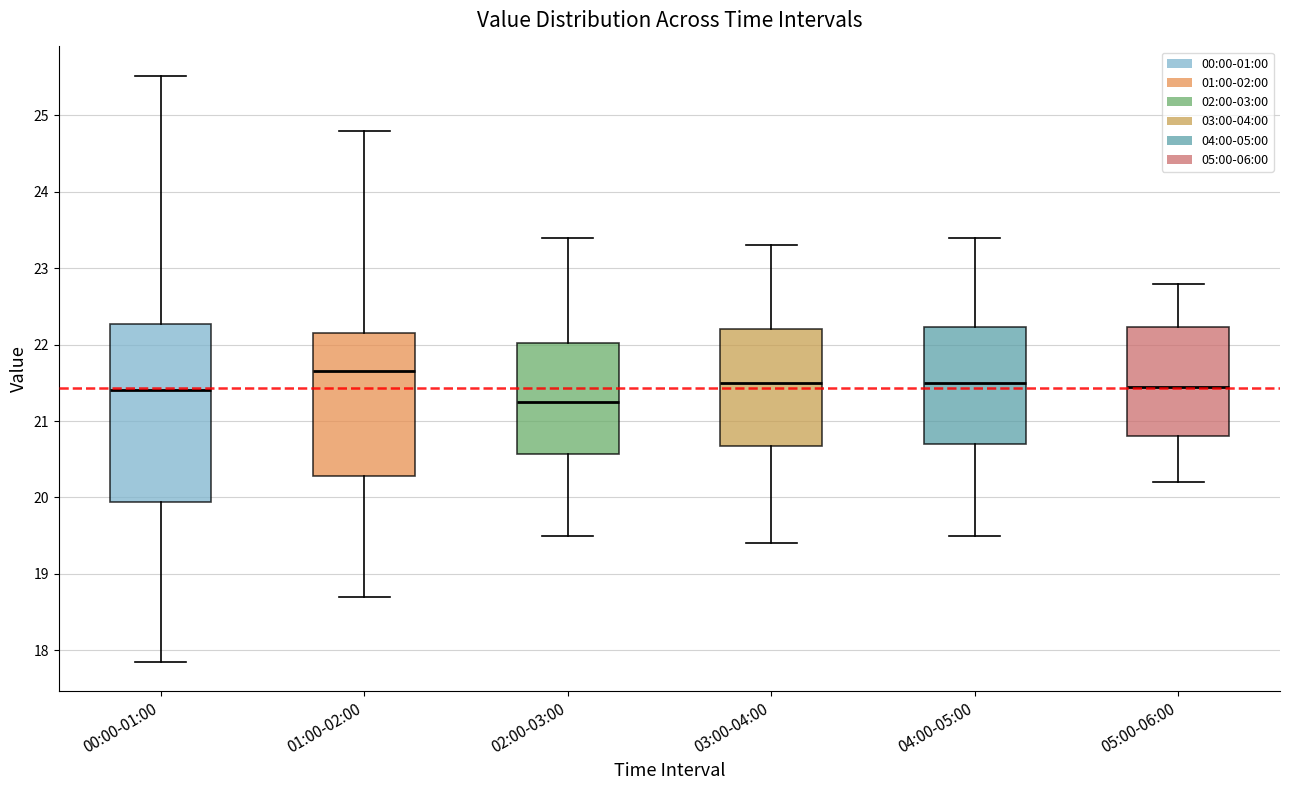

Reading left to right, read every box against the y-axis: the position of its median line, the range the box covers, and the ends of its whiskers. The values are not printed on the chart, so give them approximately, as read against the axis.

00:00-01:00: median 21.4, box 19.9 to 22.3, whiskers 17.9 to 25.5
01:00-02:00: median 21.7, box 20.3 to 22.2, whiskers 18.7 to 24.8
02:00-03:00: median 21.3, box 20.6 to 22.0, whiskers 19.5 to 23.4
03:00-04:00: median 21.5, box 20.7 to 22.2, whiskers 19.4 to 23.3
04:00-05:00: median 21.5, box 20.7 to 22.2, whiskers 19.5 to 23.4
05:00-06:00: median 21.5, box 20.8 to 22.2, whiskers 20.2 to 22.8